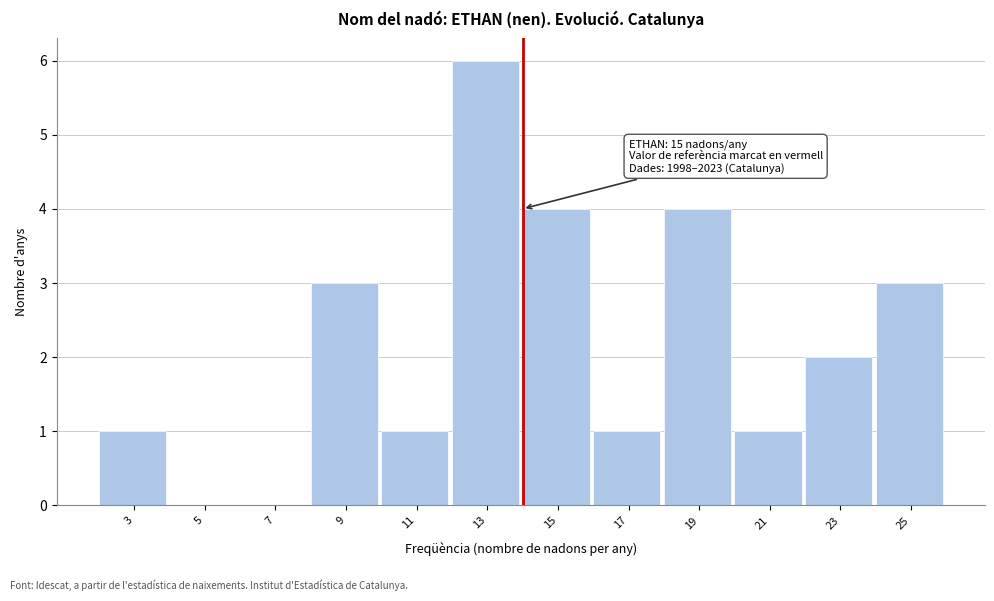

Reading right to left, transcribe all the data shown in this chart.

25=3	23=2	21=1	19=4	17=1	15=4	13=6	11=1	9=3	7=0	5=0	3=1